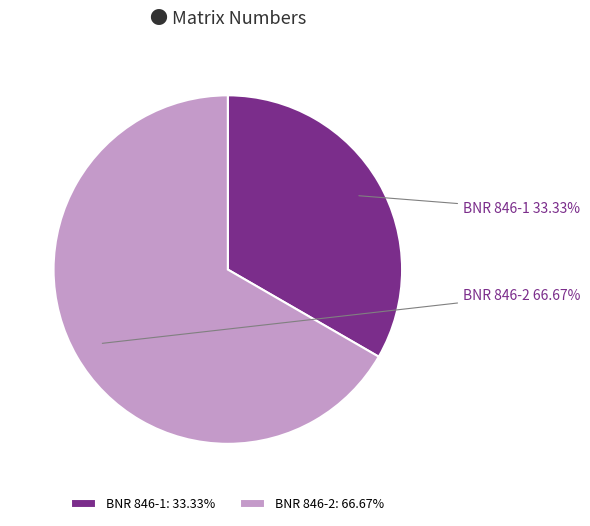

To the nearest percent, what is the difference between the BNR 846-2 and BNR 846-1 slice percentages?

33%